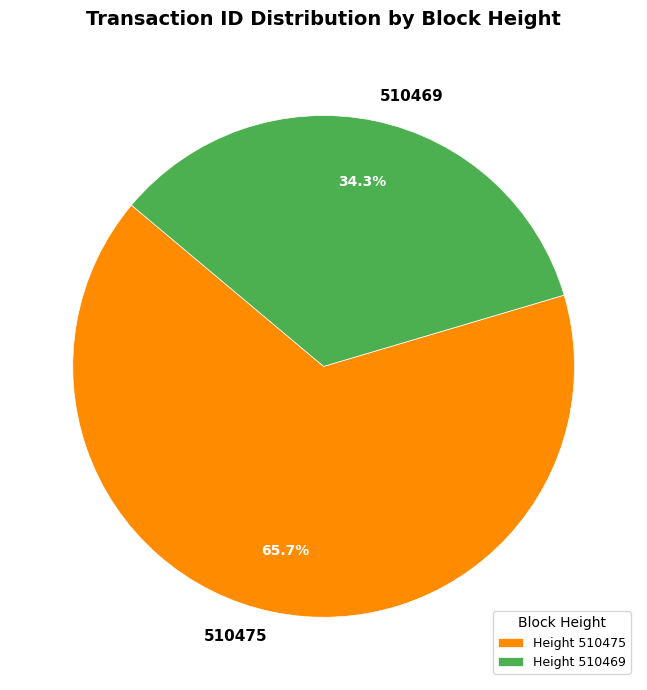

To the nearest percent, what percentage of the pie is 510475?

66%